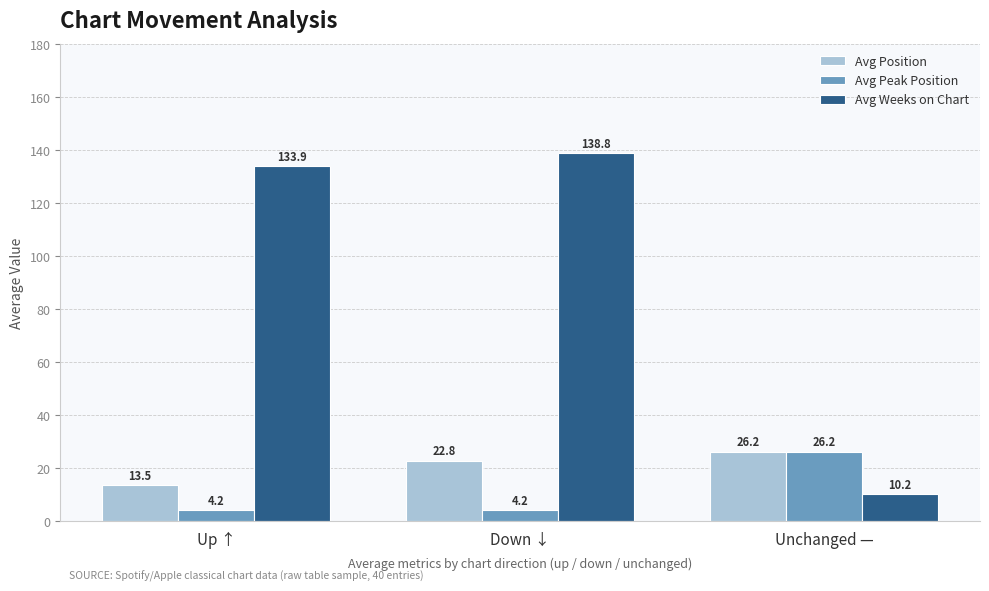

What is the highest value of the Avg Position series?

26.2